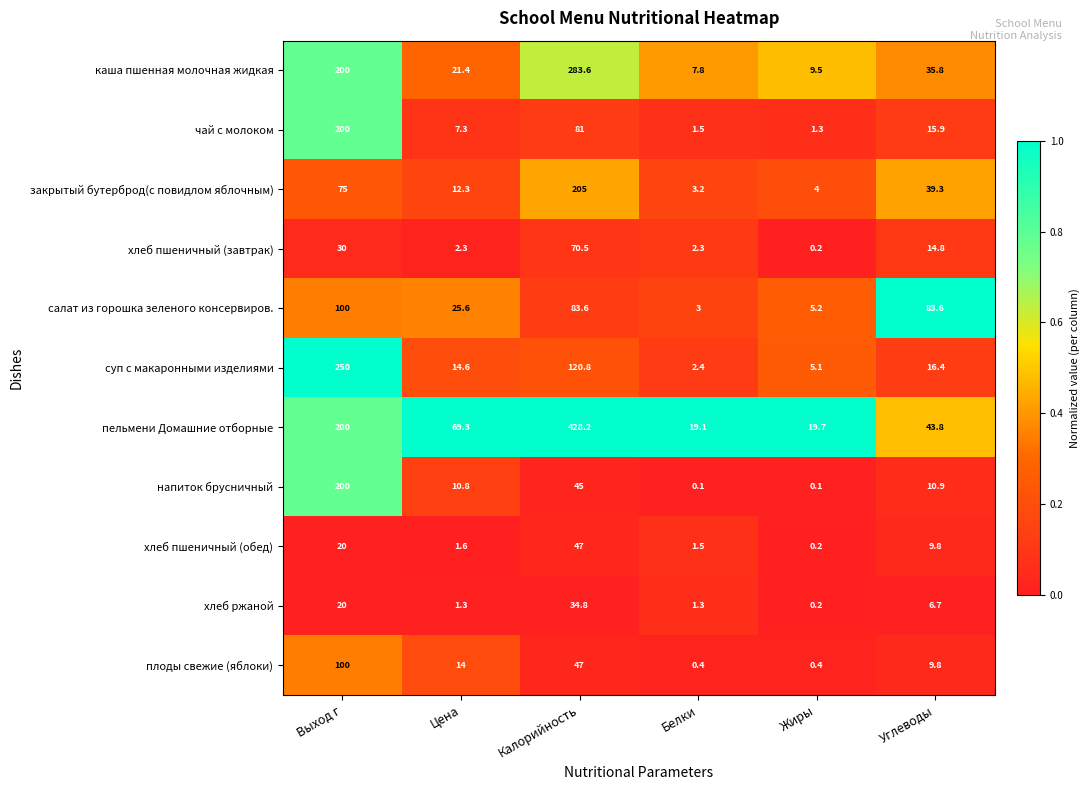

What is the difference between the highest and lowest values at Цена?

68.0